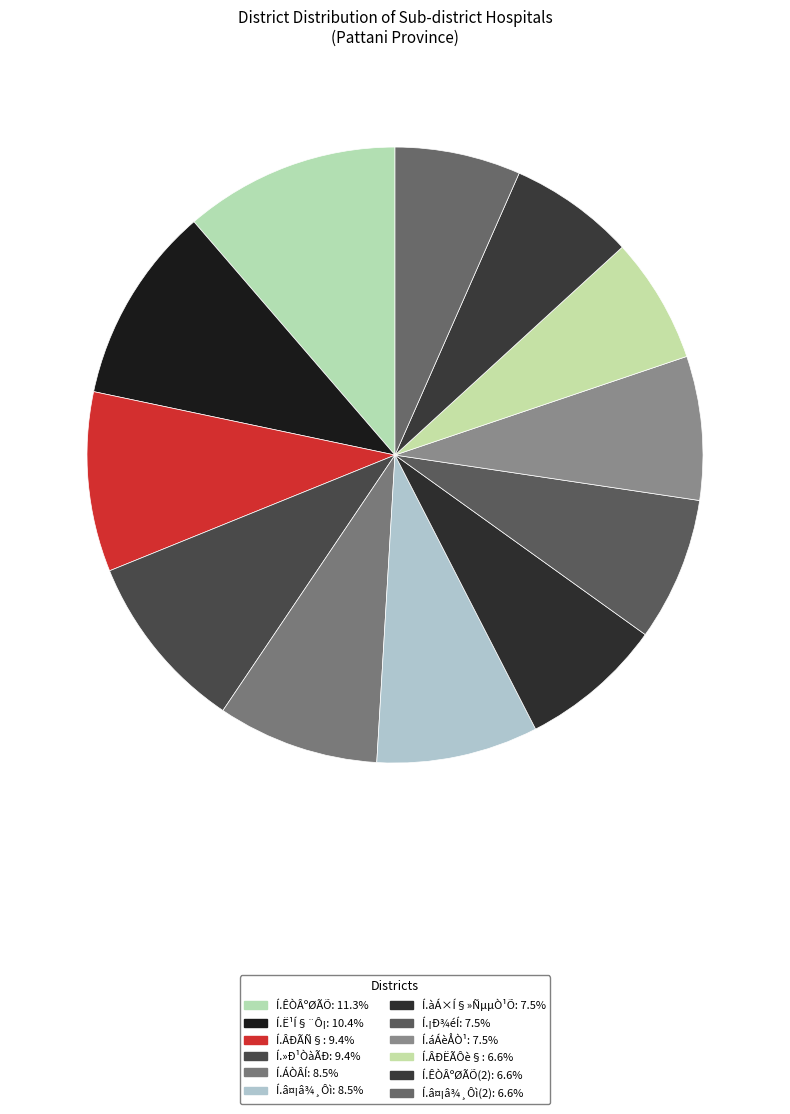

Does any single category account for the majority?

No